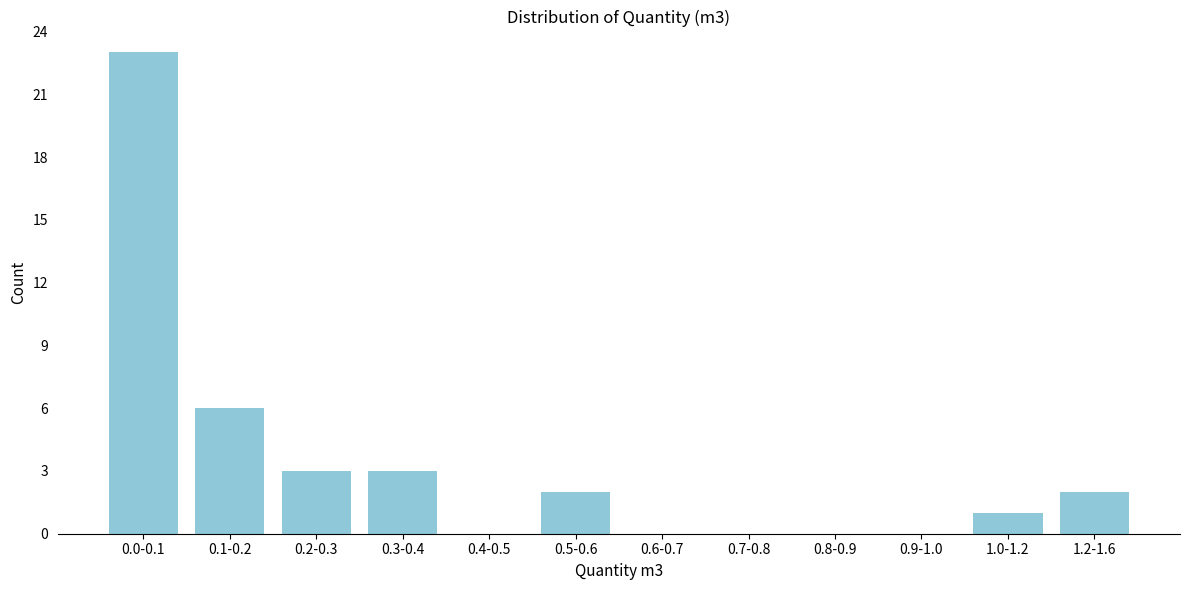

Reading left to right, list all the values displayed in this chart.

0.0-0.1=23	0.1-0.2=6	0.2-0.3=3	0.3-0.4=3	0.4-0.5=0	0.5-0.6=2	0.6-0.7=0	0.7-0.8=0	0.8-0.9=0	0.9-1.0=0	1.0-1.2=1	1.2-1.6=2